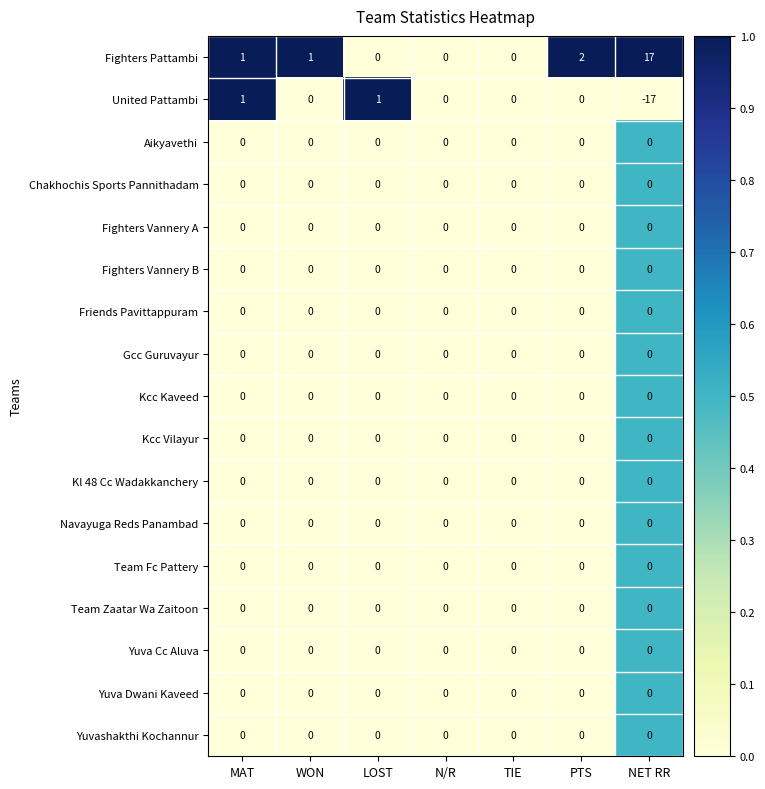

The value of Team Fc Pattery at PTS is 0. True or false?

True